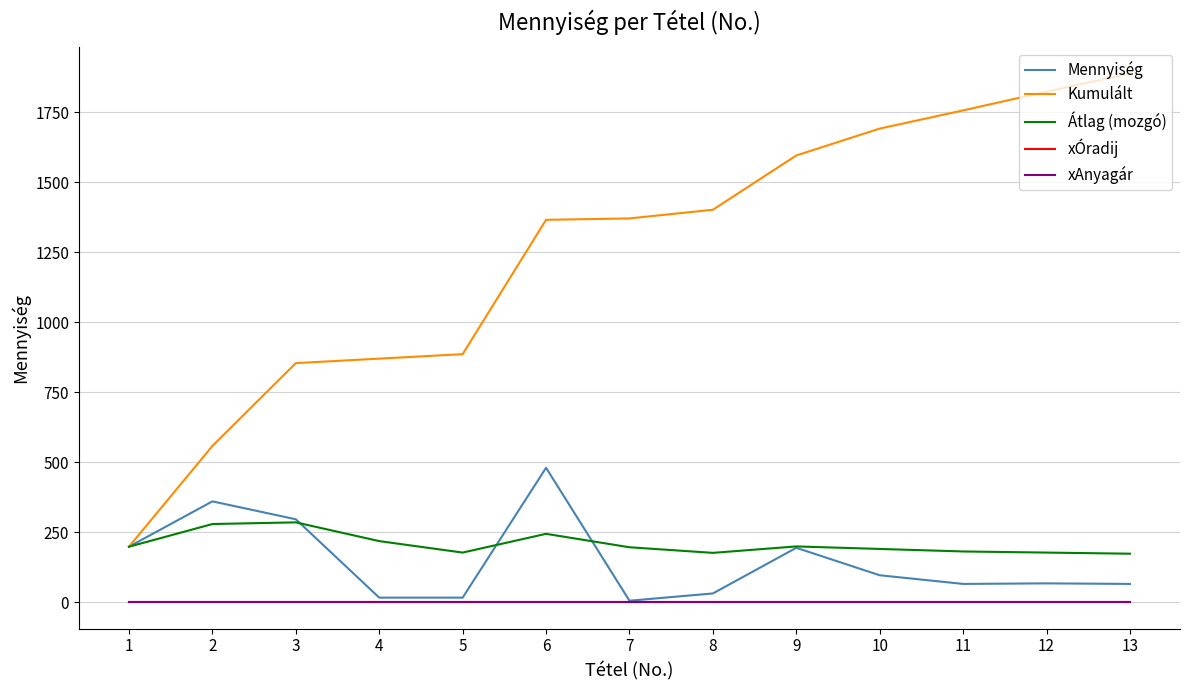

Does the chart have visible grid lines?

Yes